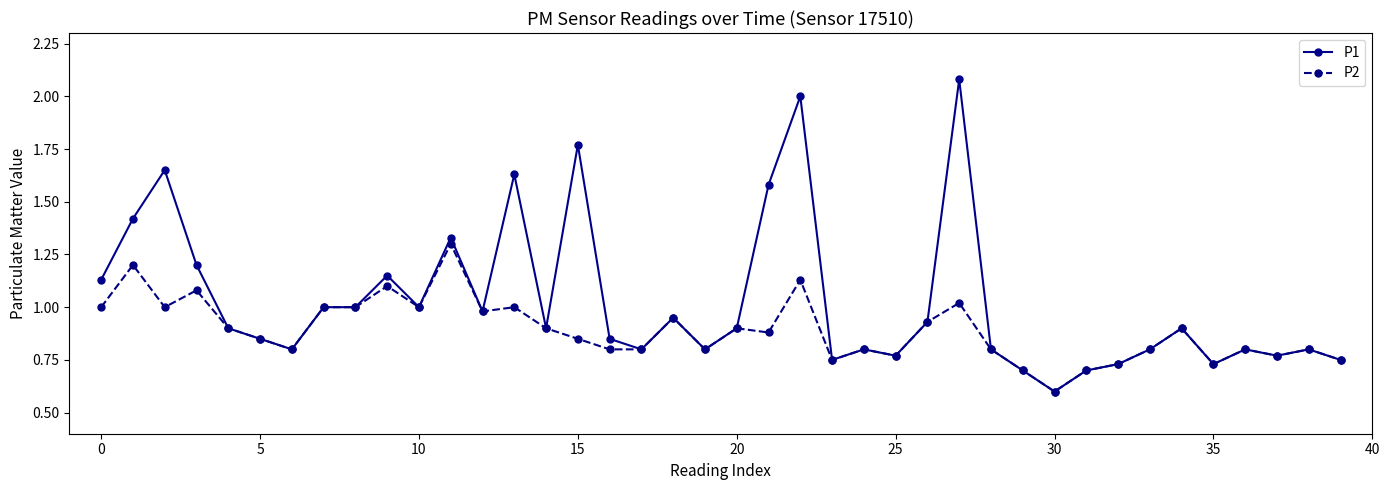

What are all the series names shown in the legend?

P1, P2